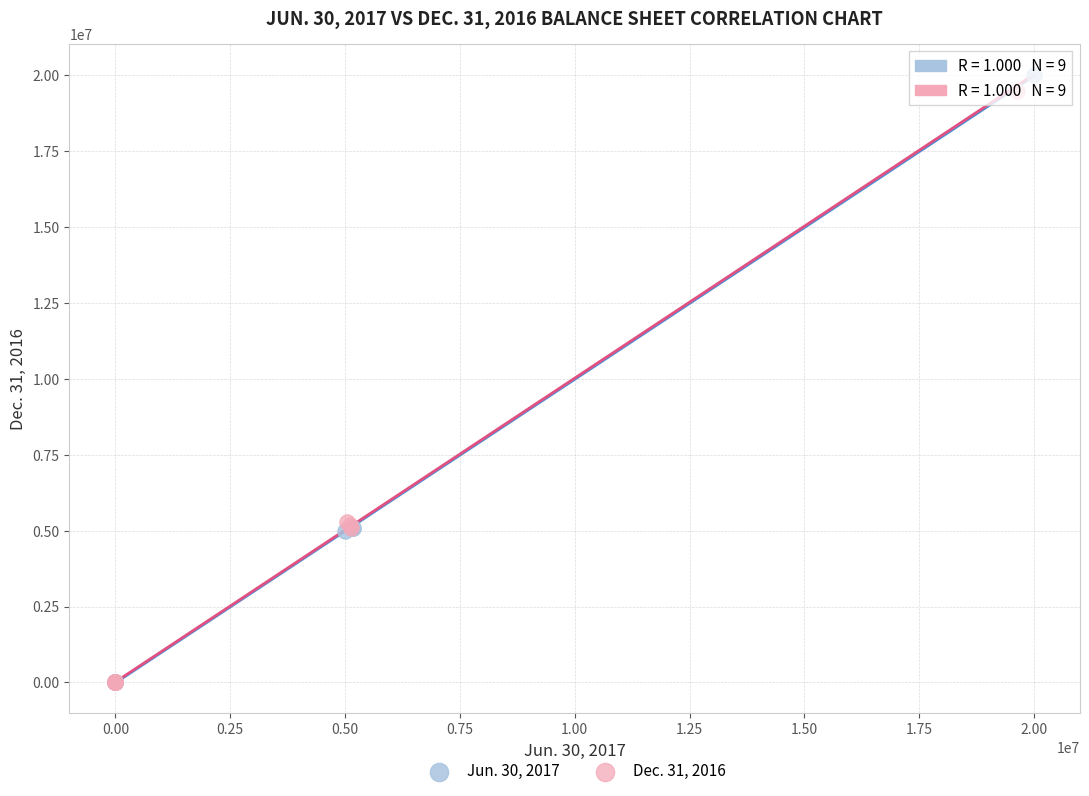

Which series has the largest Y range (max minus min)?

Jun. 30, 2017